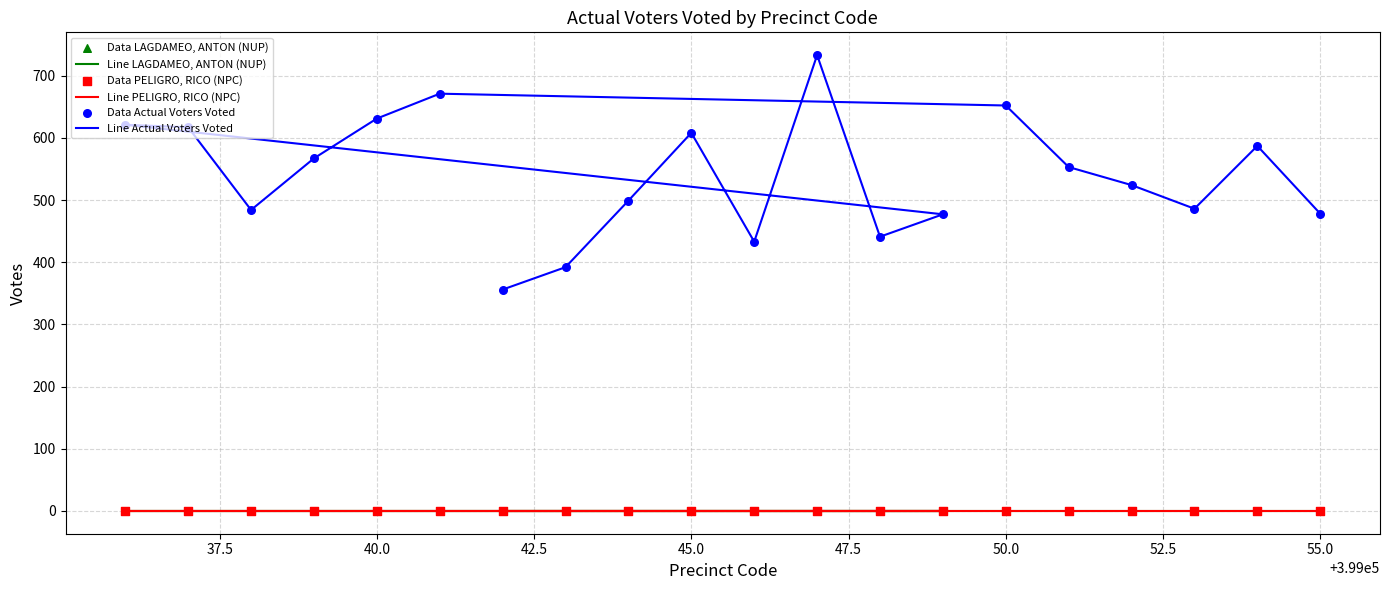

Which series reaches the maximum Y coordinate?

Line Actual Voters Voted